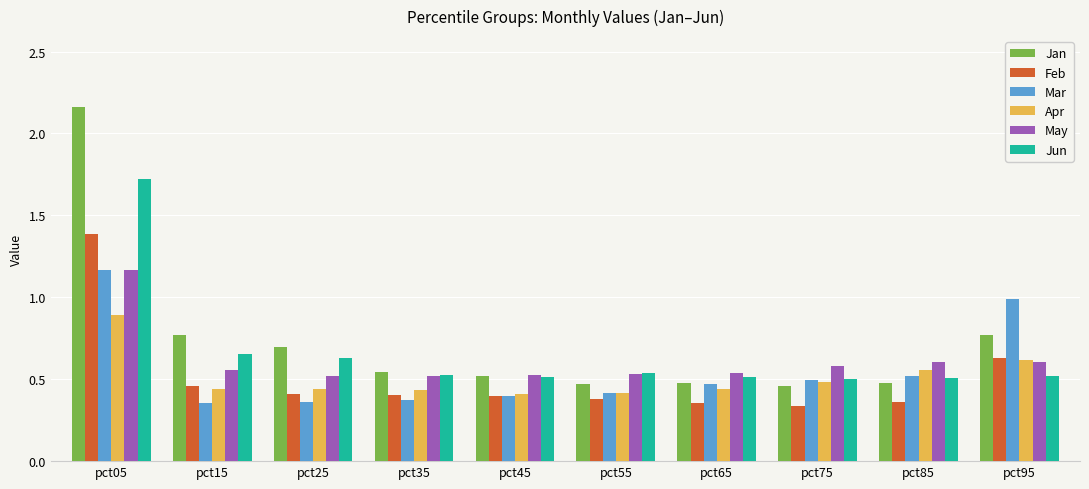

Which series has the widest spread of values?

Jan